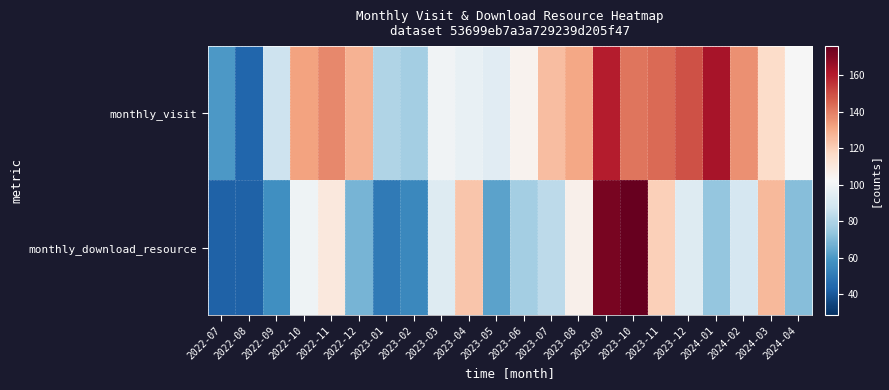

Which series changed the most between 2023-03 and 2023-12?

monthly_visit